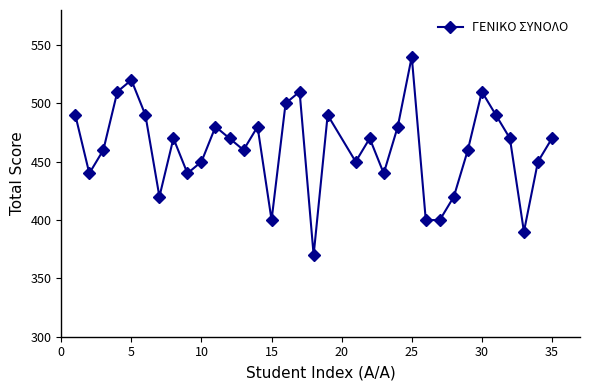

True or false: the data has more than 2 interior local peaks.

True